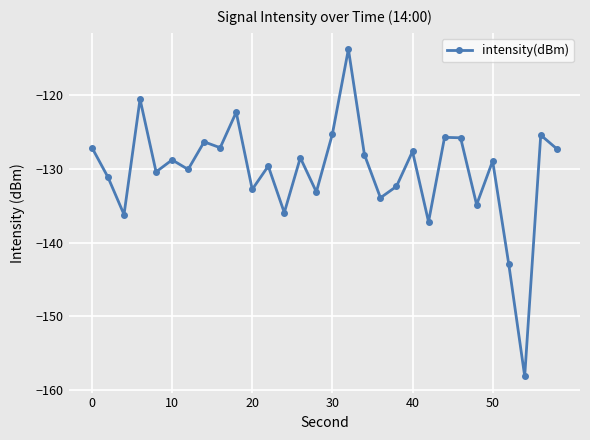

How many series are shown in this chart?

1